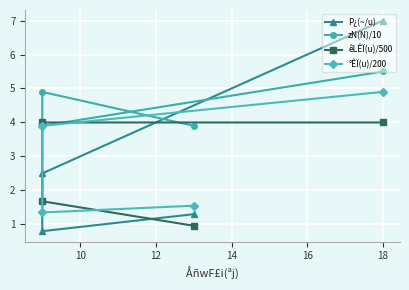

What is the difference between the êLÊÏ(u)/500 values at 12 and 10?

2.3